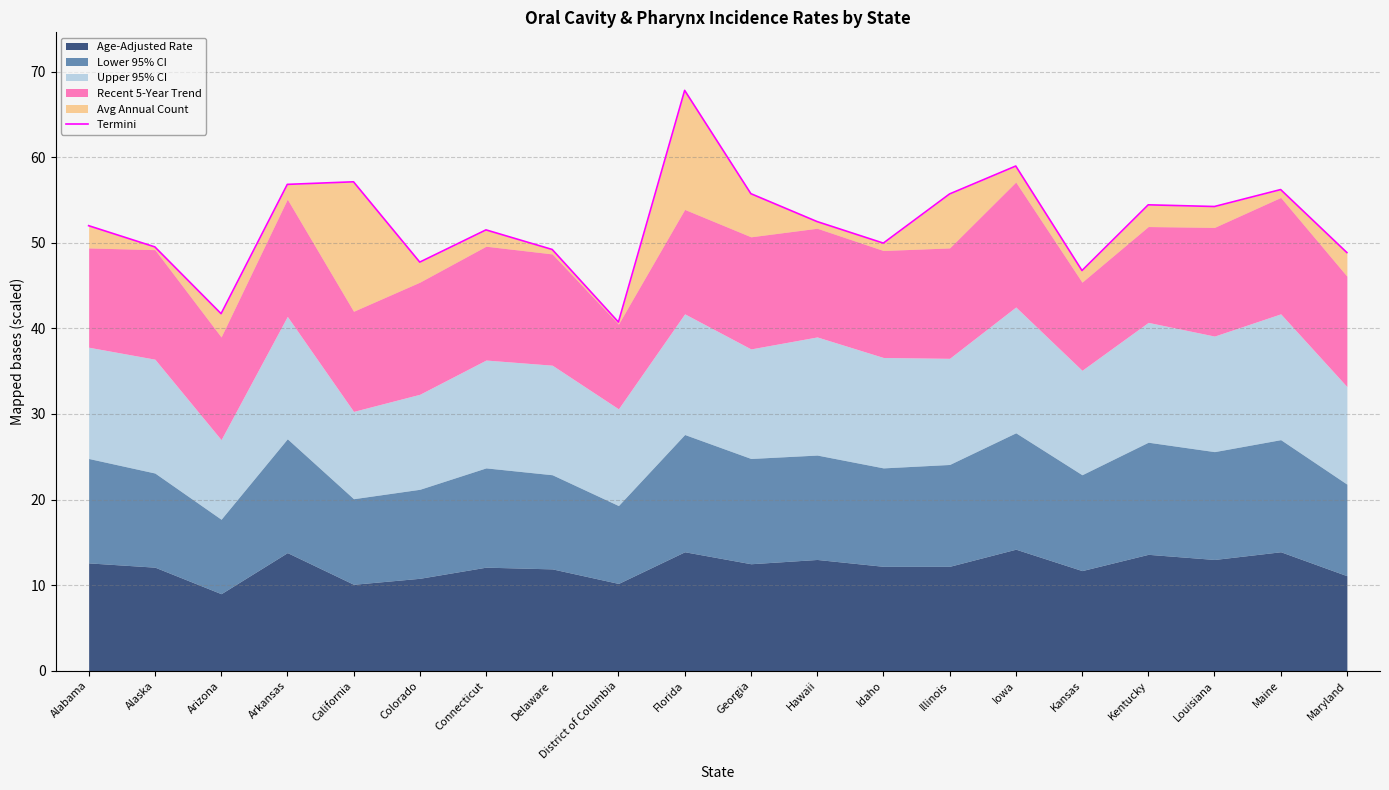

True or false: the data has more than 0 interior local peaks.

True